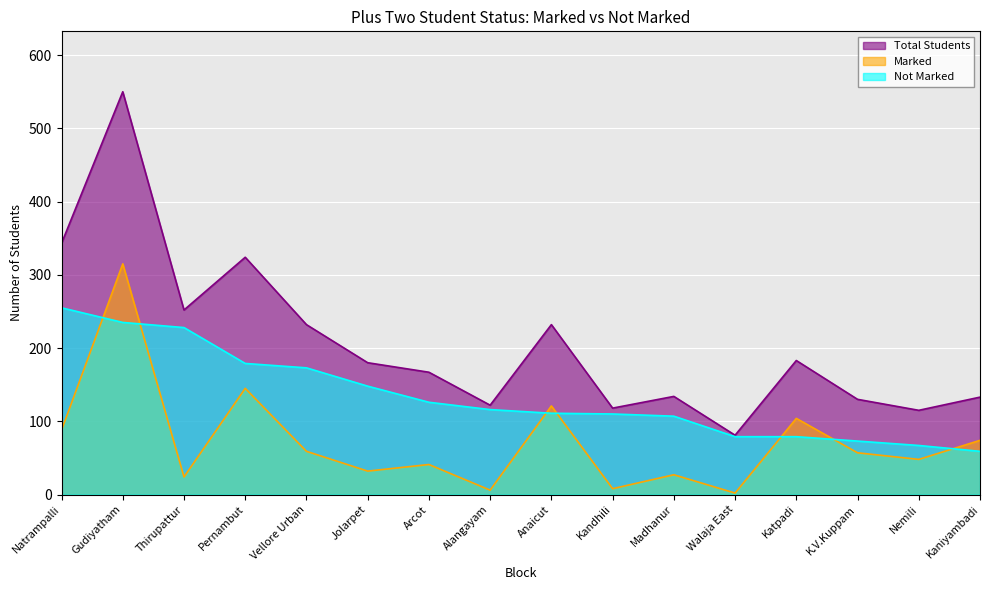

True or false: Marked has a value of 315 at Gudiyatham.

True